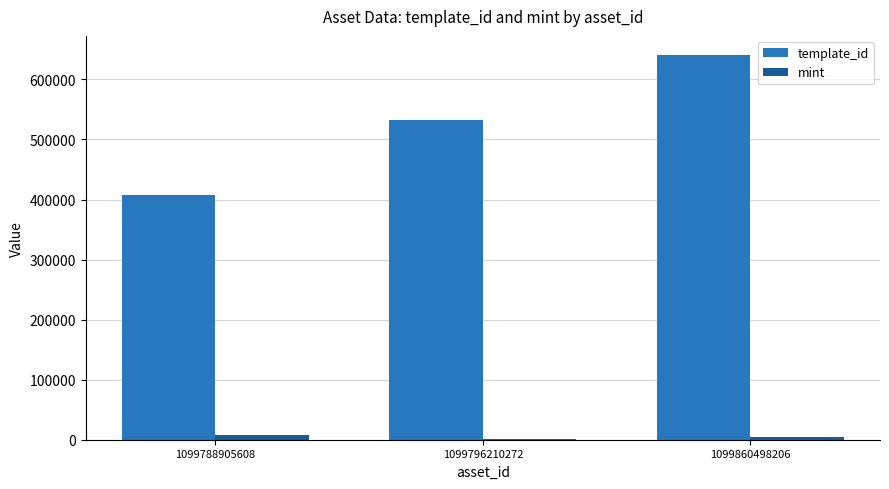

Is it true that mint equals 4851 at 1099860498206?

True